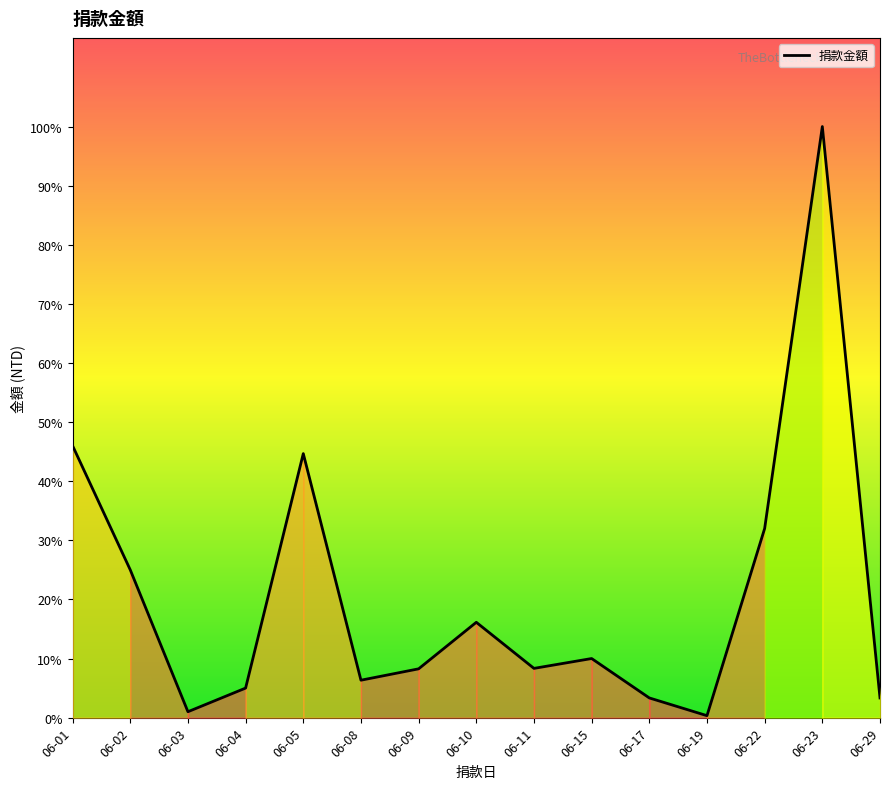

Reading right to left, what are all the values shown in this chart?

1000	30000	9600	100	1000	3000	2500	4839	2477	1900	13400	1500	300	7500	13800